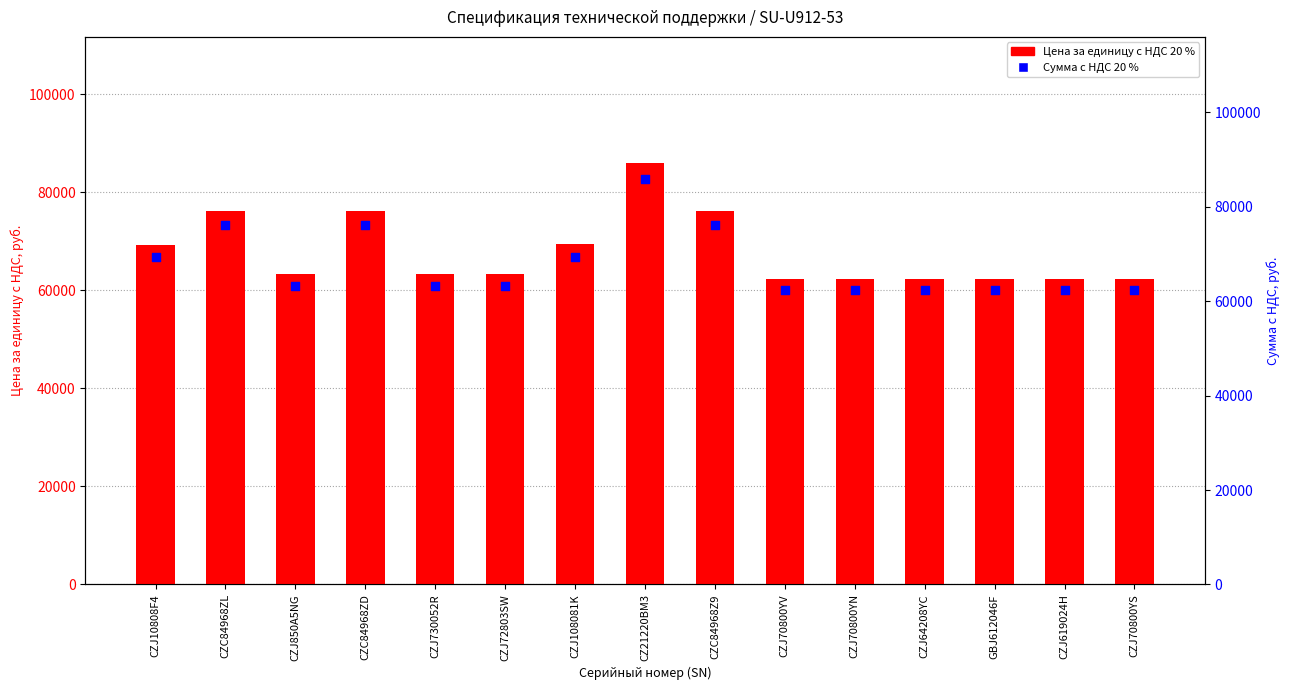

At how many categories does at least one series exceed 82836?

1